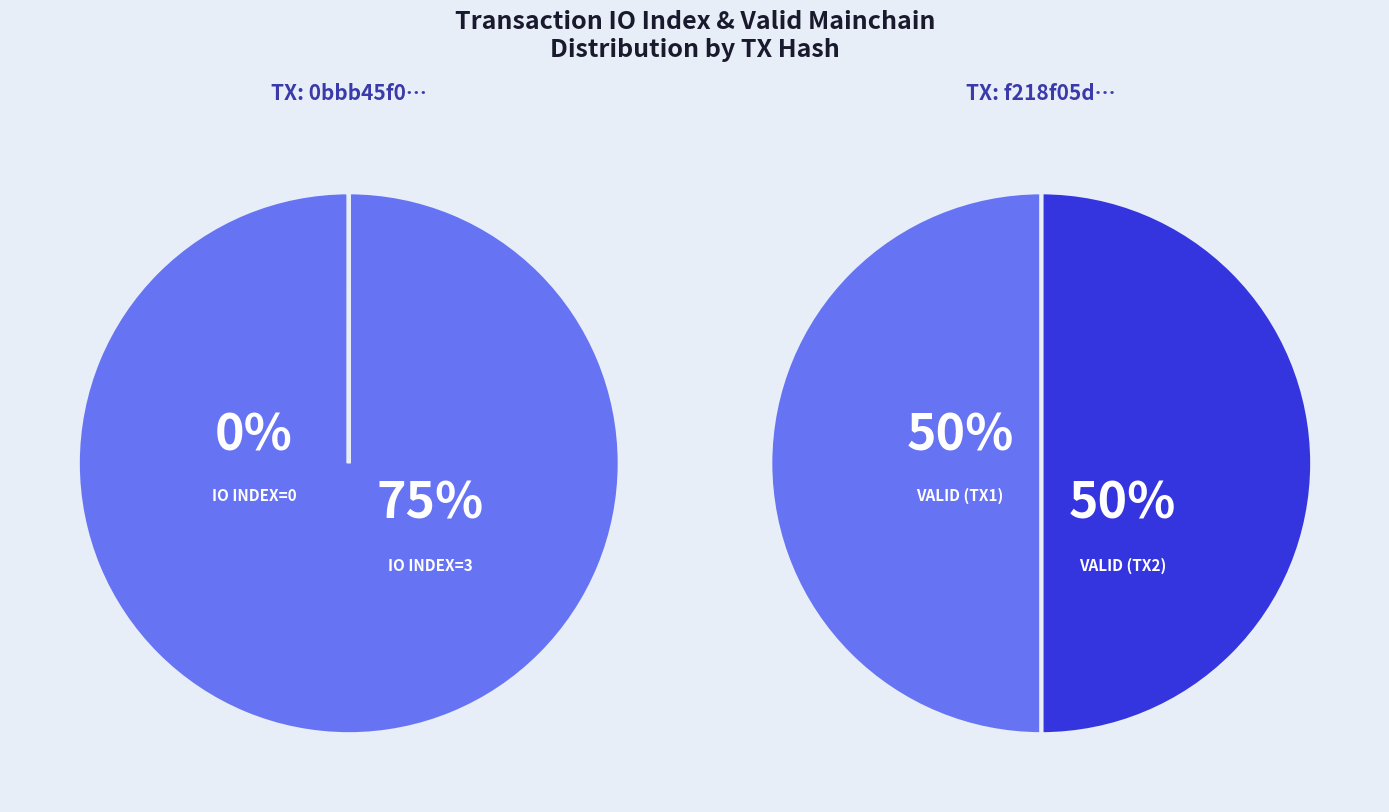

Which slice is the smallest?

io_index=0